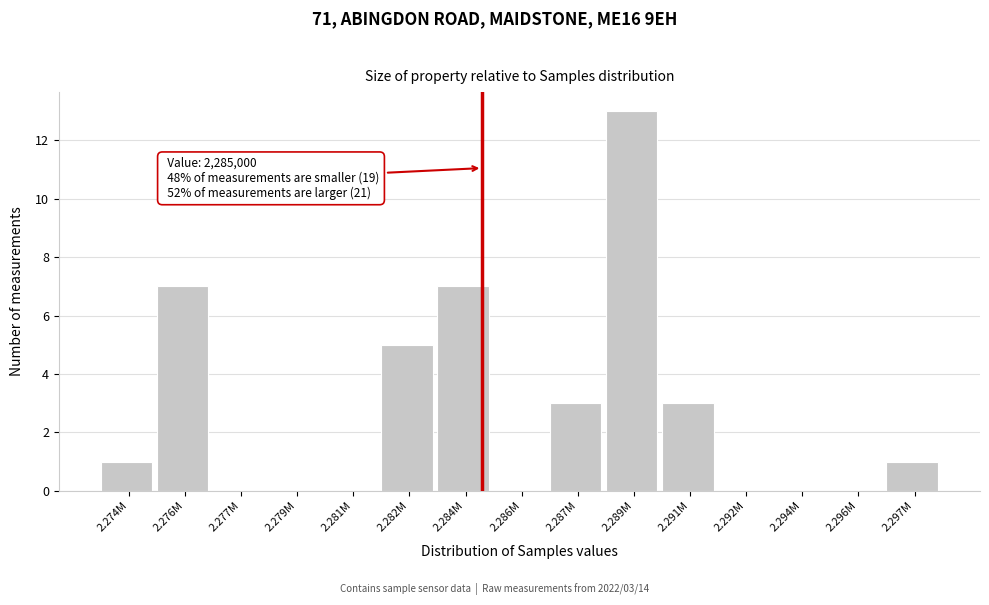

Reading left to right, what are all the values shown in this chart?

2.274M=1	2.276M=7	2.277M=0	2.279M=0	2.281M=0	2.282M=5	2.284M=7	2.286M=0	2.287M=3	2.289M=13	2.291M=3	2.292M=0	2.294M=0	2.296M=0	2.297M=1